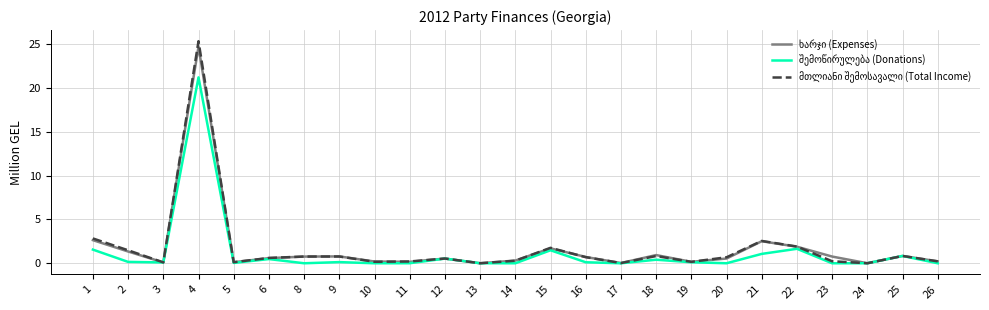

What is the greatest value displayed?

25.3